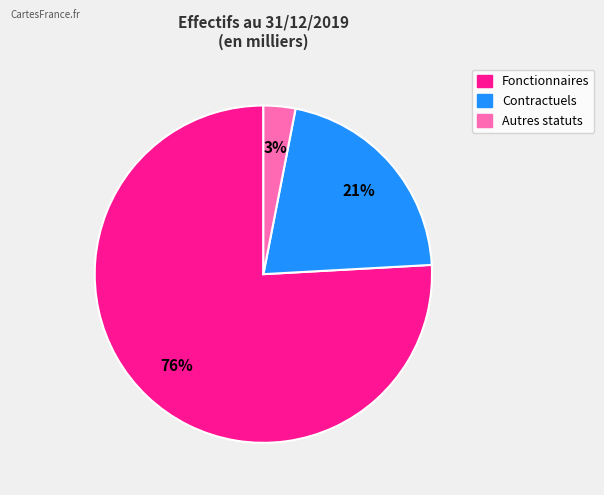

Do Fonctionnaires and Autres statuts together represent more than half of the pie?

Yes